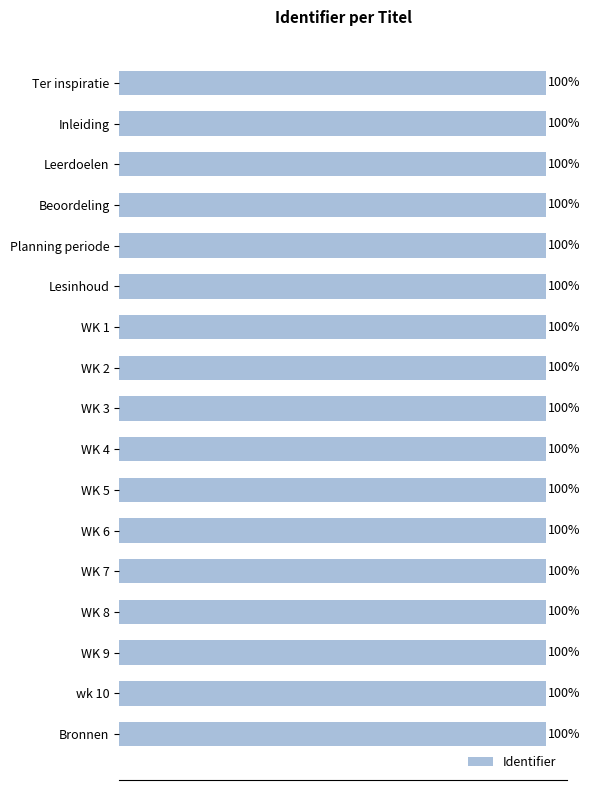

At which label is the value closest to 99?

Ter inspiratie